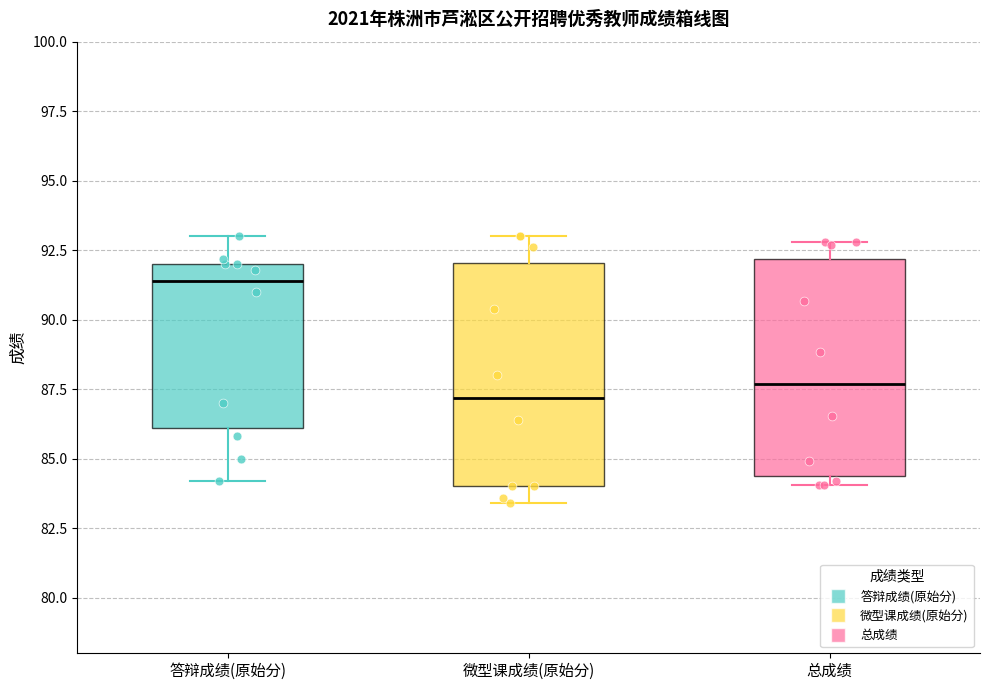

Reading left to right, transcribe this box plot: for each box, give where its median line is, the range the box spans, and where its two whiskers end, as read against the y-axis. The values are not printed on the chart, so give them approximately, as read against the axis.

答辩成绩(原始分): median 91.5, box 86.0 to 92.0, whiskers 84.0 to 93.0
微型课成绩(原始分): median 87.0, box 84.0 to 92.0, whiskers 83.5 to 93.0
总成绩: median 87.5, box 84.5 to 92.0, whiskers 84.0 to 93.0